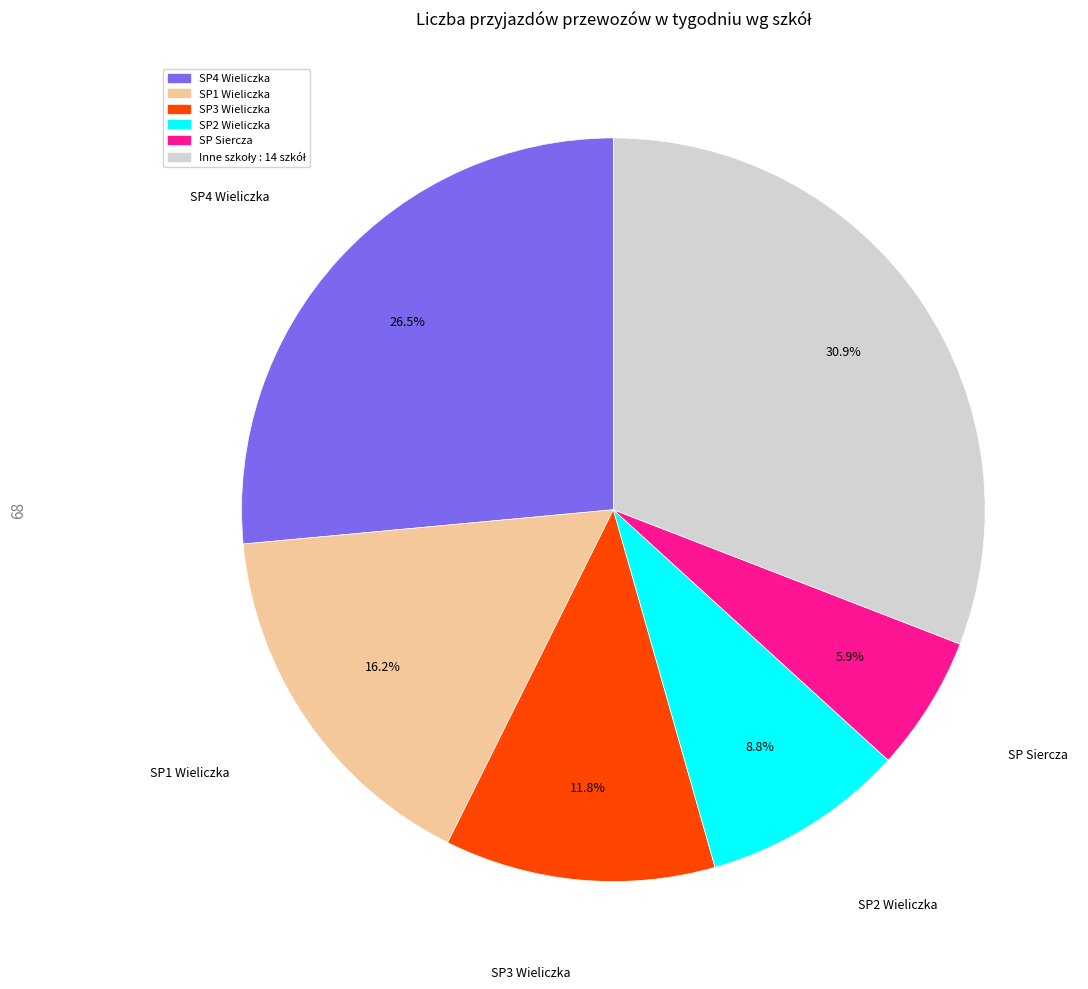

What is the smallest slice in the pie chart?

SP Siercza